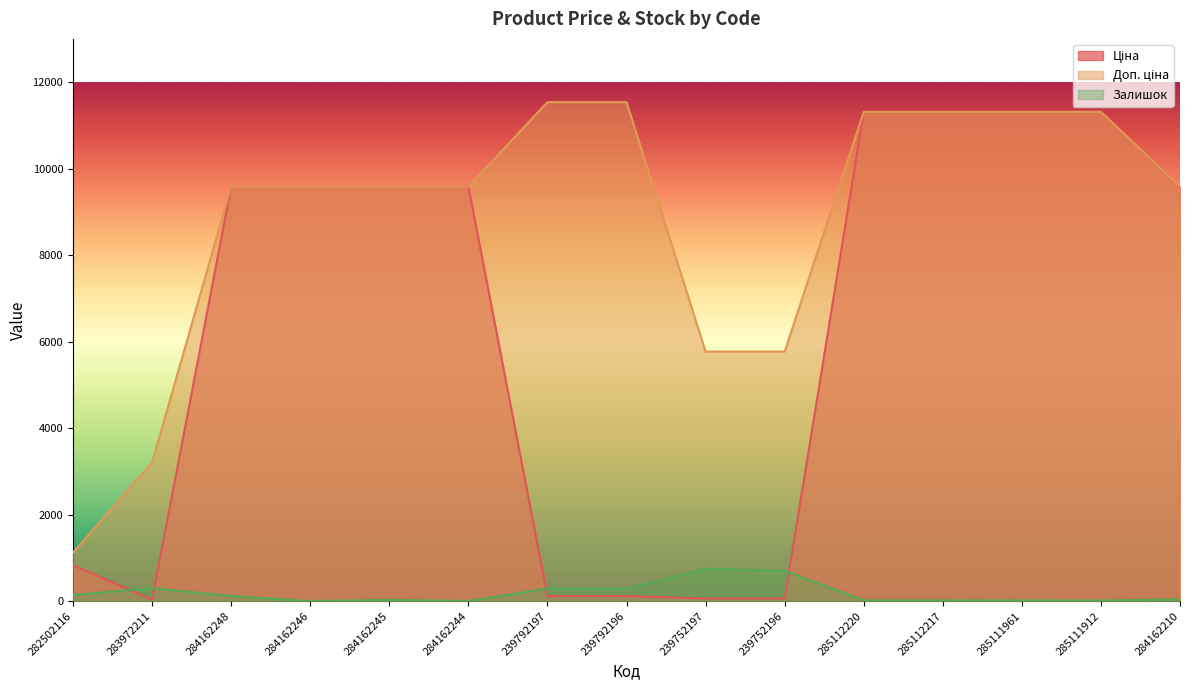

What is the difference between the maximum and minimum values in the Доп. ціна series?

10415.5